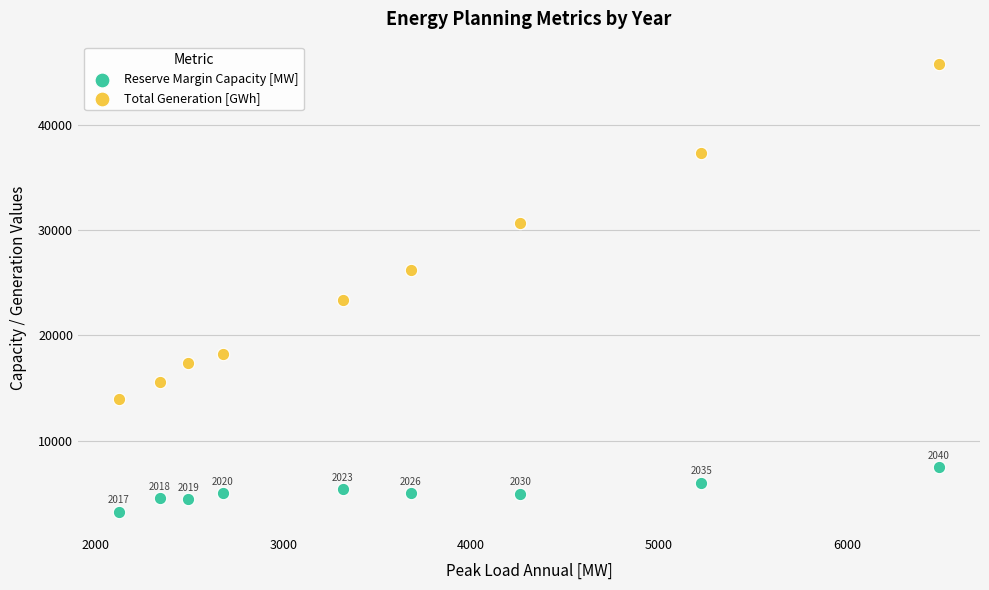

What are all the series names shown in the legend?

Reserve Margin Capacity [MW], Total Generation [GWh]